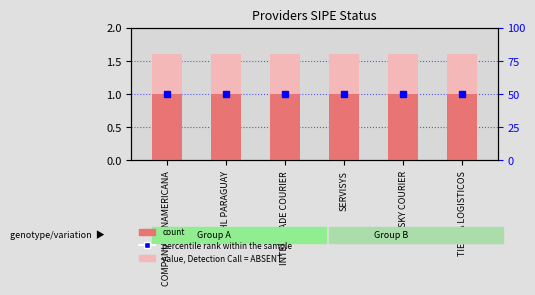

Which series has the largest total across all categories?

value, Detection Call = ABSENT